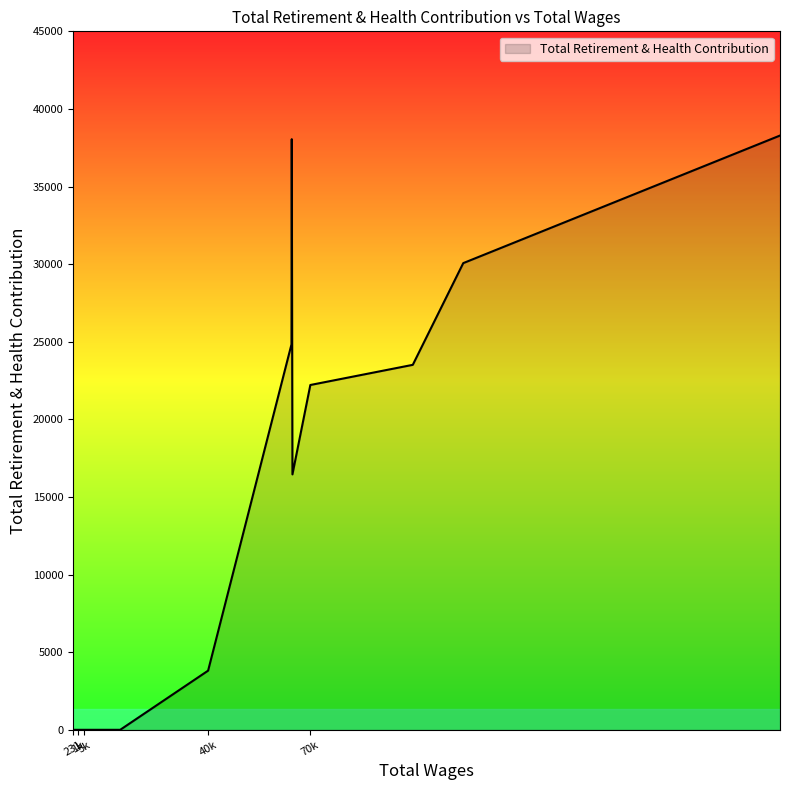

What is the greatest value displayed?

38286